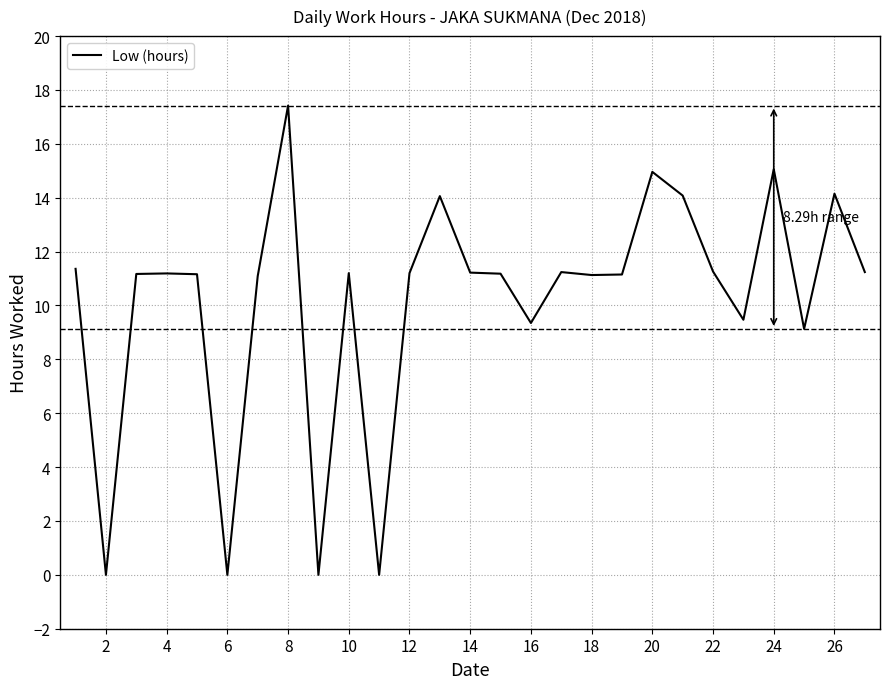

What is the difference between the maximum and second lowest values?

17.4